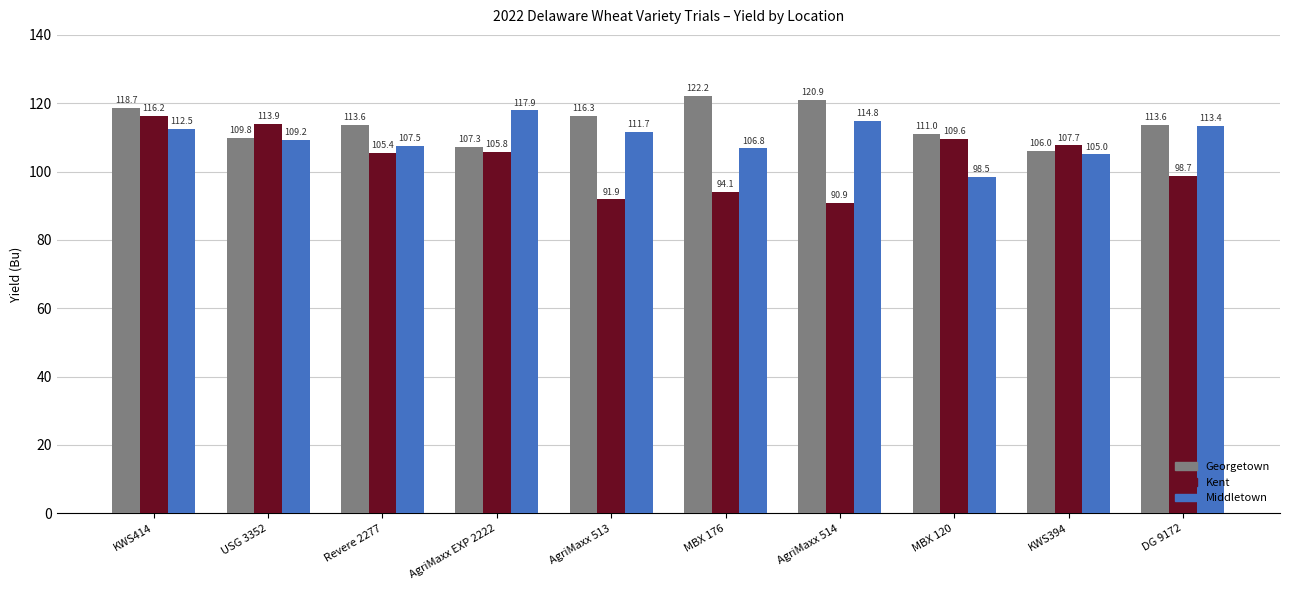

What is the highest value of the Georgetown series?

122.2